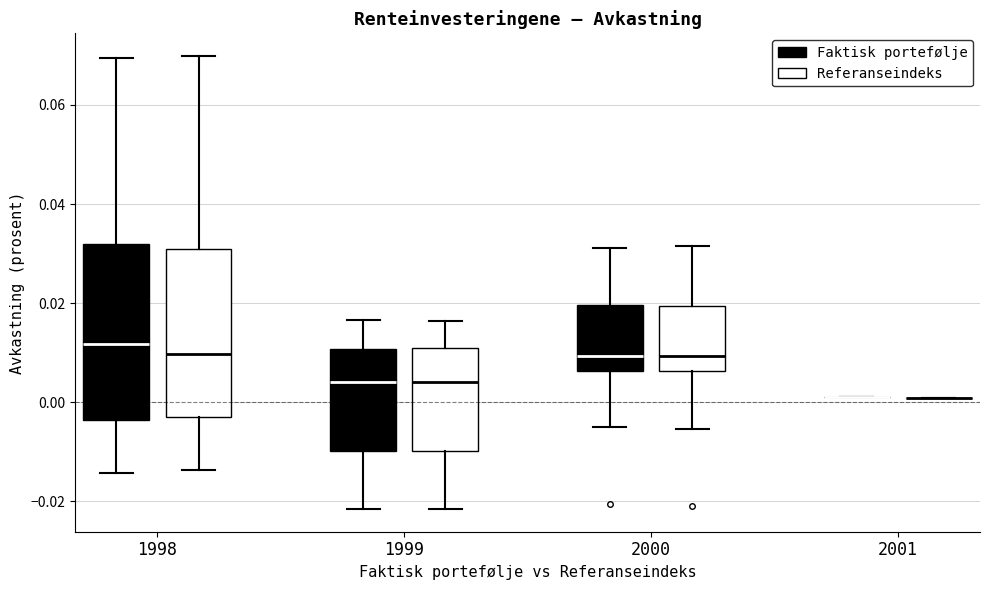

Where does the median line of the box for 1998 (Referanseindeks) sit on the y-axis? The values are not printed on the chart, so give them approximately, as read against the axis.

0.010